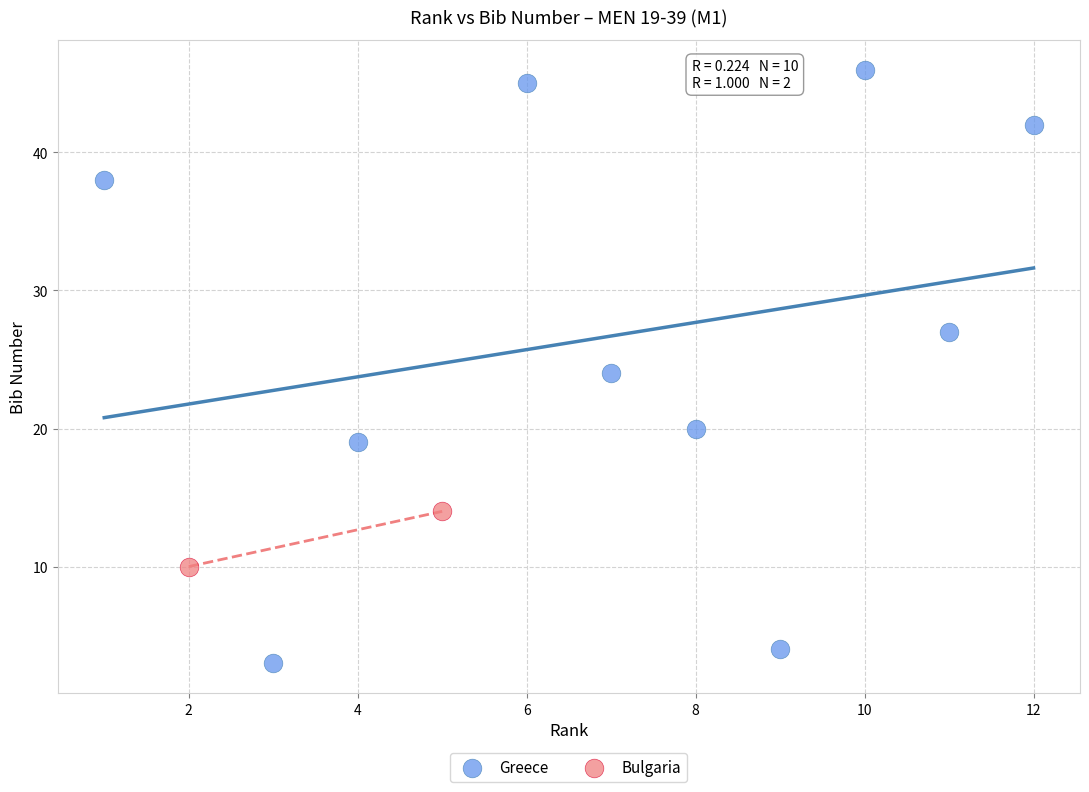

What are all the series names shown in the legend?

Greece, Bulgaria